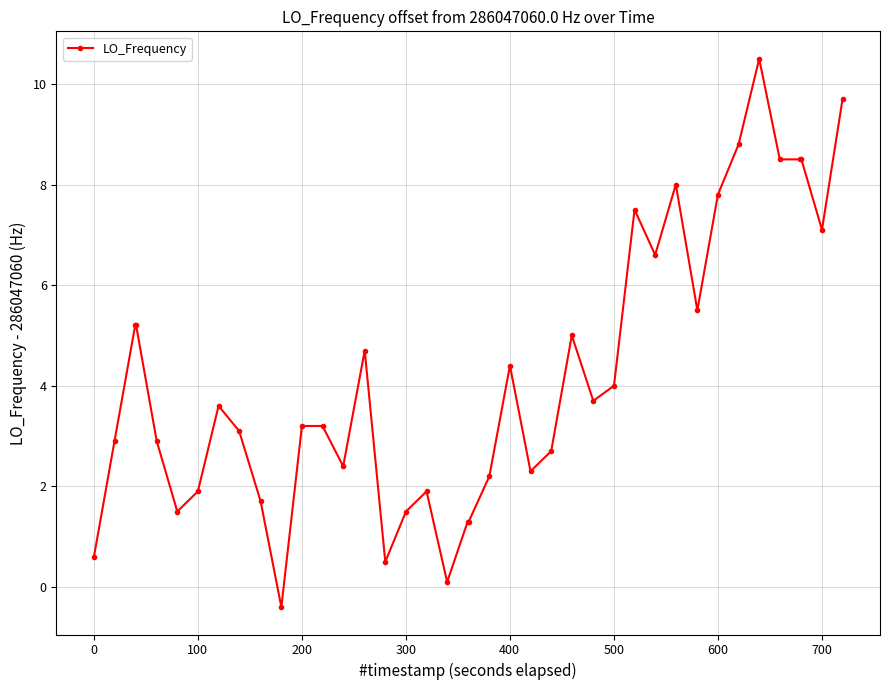

What is the greatest value displayed?

10.5